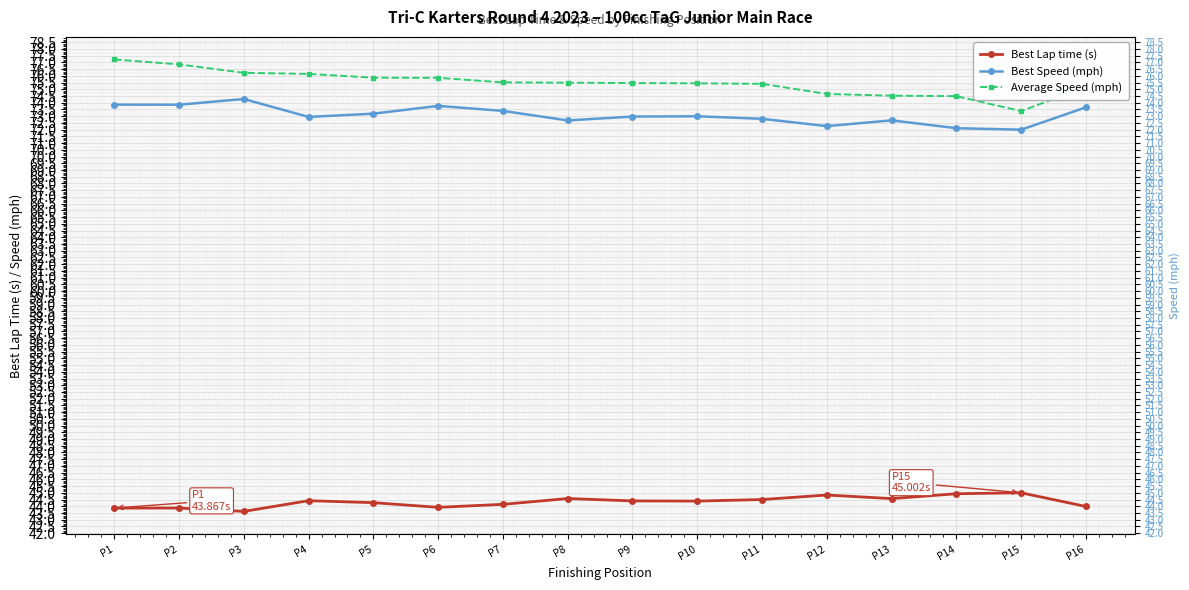

True or false: Best Speed (mph) and Average Speed (mph) cross at least once.

False